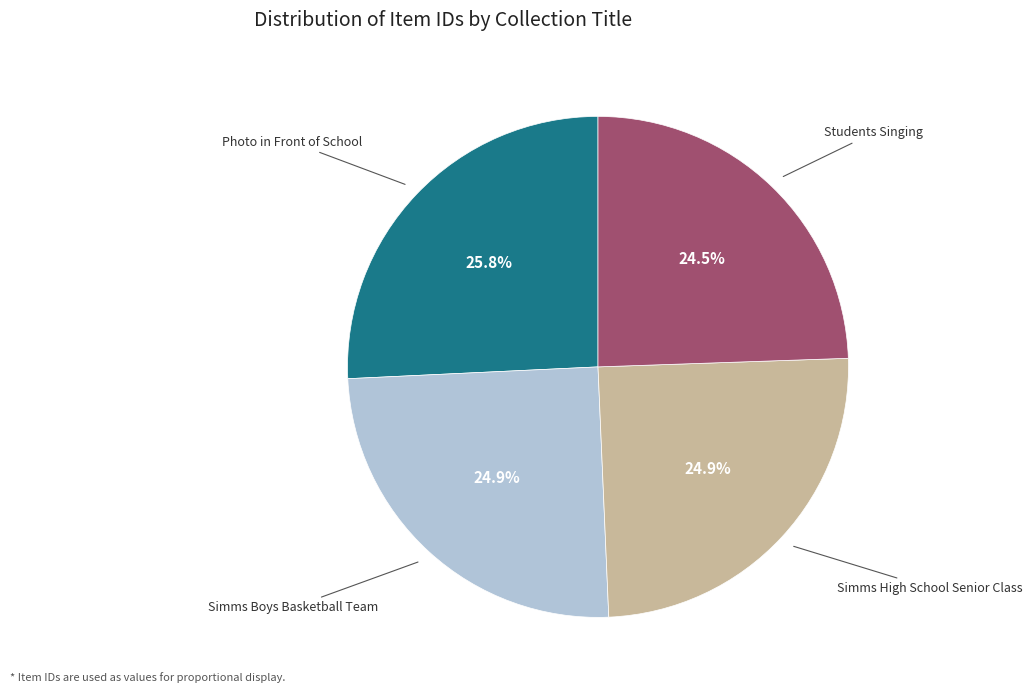

How much of the chart is everything except Photo in Front of School?

74.2%